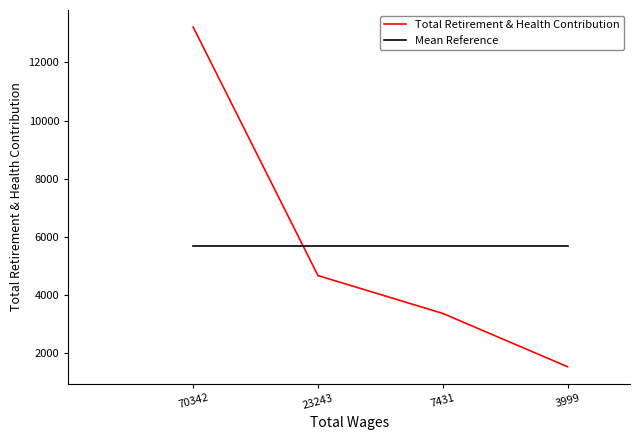

At how many categories does at least one series exceed 3819?

4